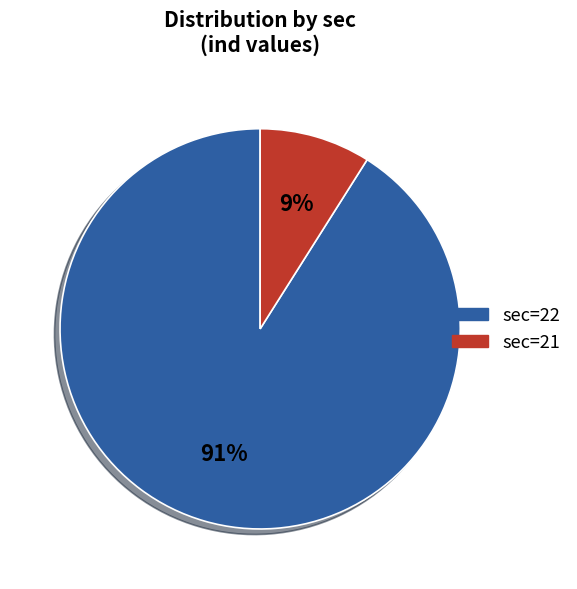

Is there any slice that represents more than half of the pie?

Yes